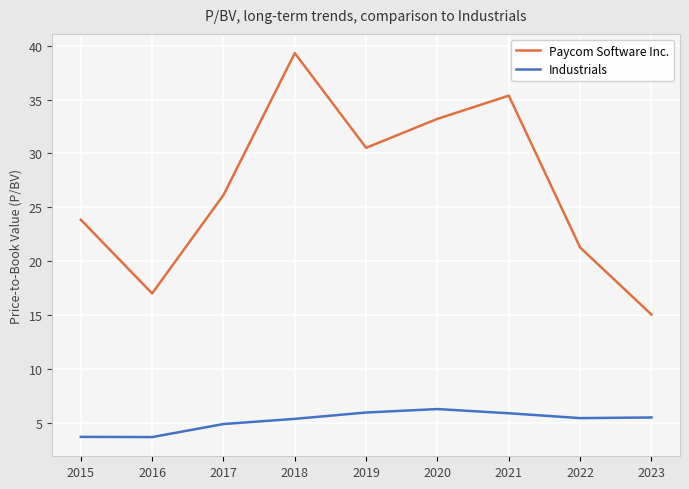

True or false: Paycom Software Inc. and Industrials intersect in this chart.

False